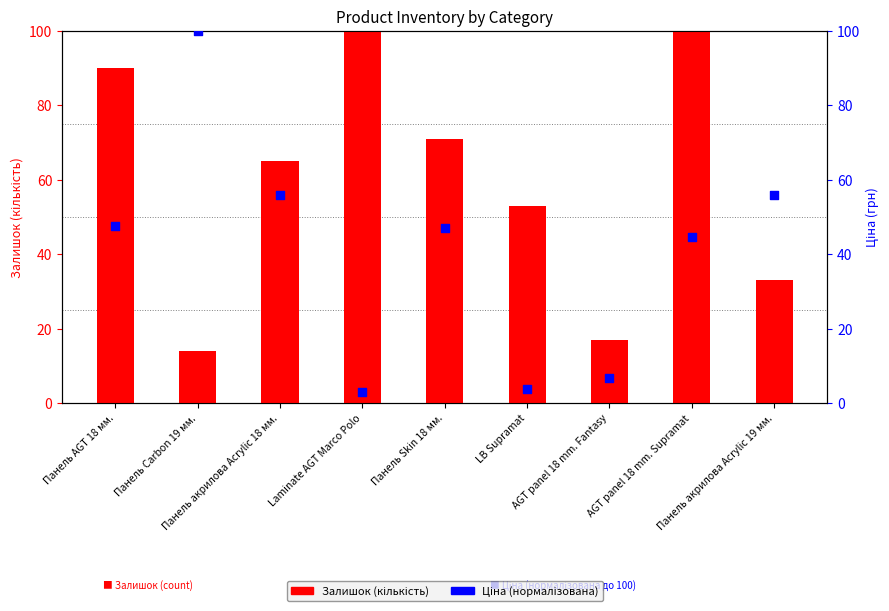

What is the total value across all series at AGT panel 18 mm. Fantasy?

23.9